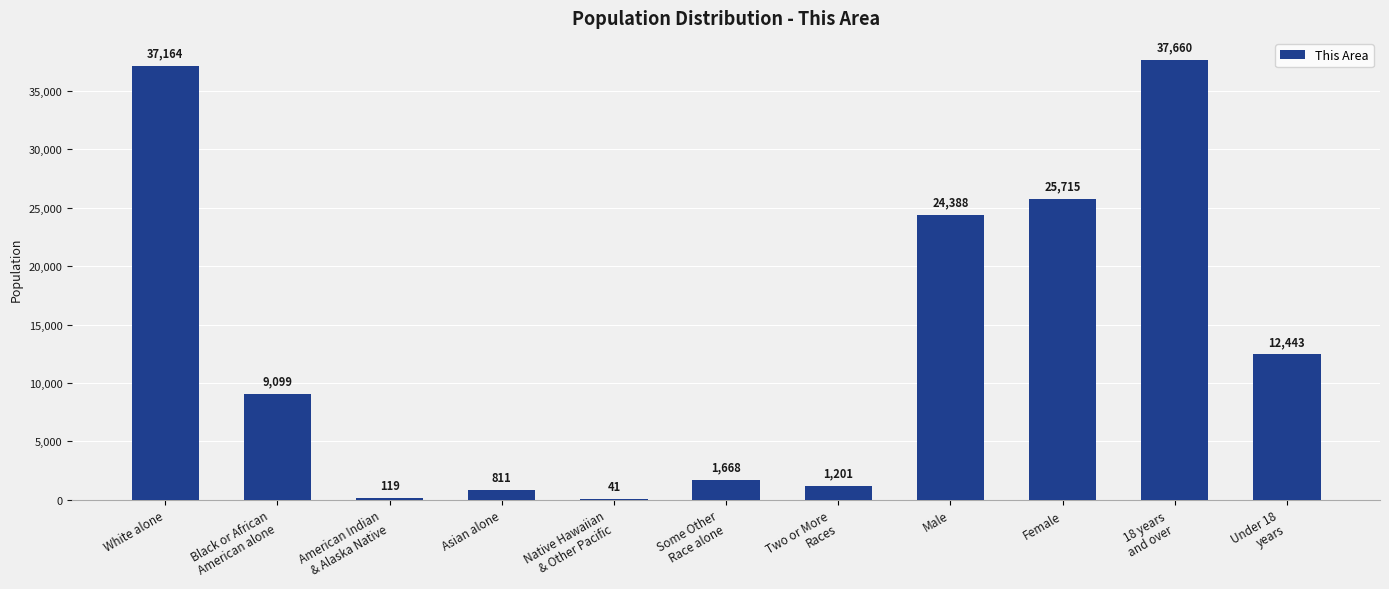

Reading right to left, extract all data points from this chart.

Under 18
years=12443	18 years
and over=37660	Female=25715	Male=24388	Two or More
Races=1201	Some Other
Race alone=1668	Native Hawaiian
& Other Pacific=41	Asian alone=811	American Indian
& Alaska Native=119	Black or African
American alone=9099	White alone=37164